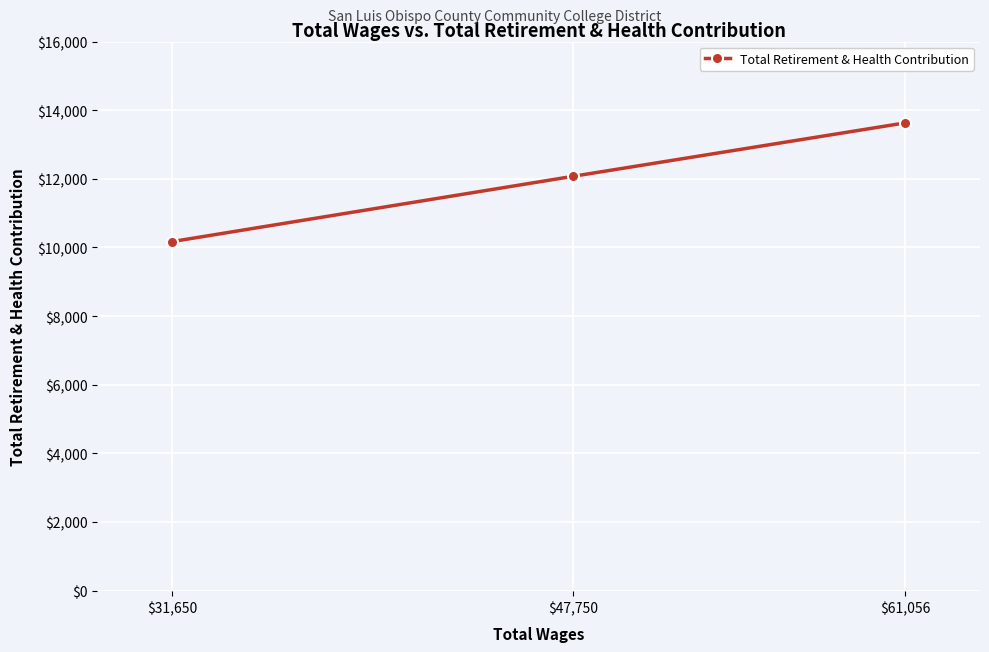

How many values exceed 12075?

1